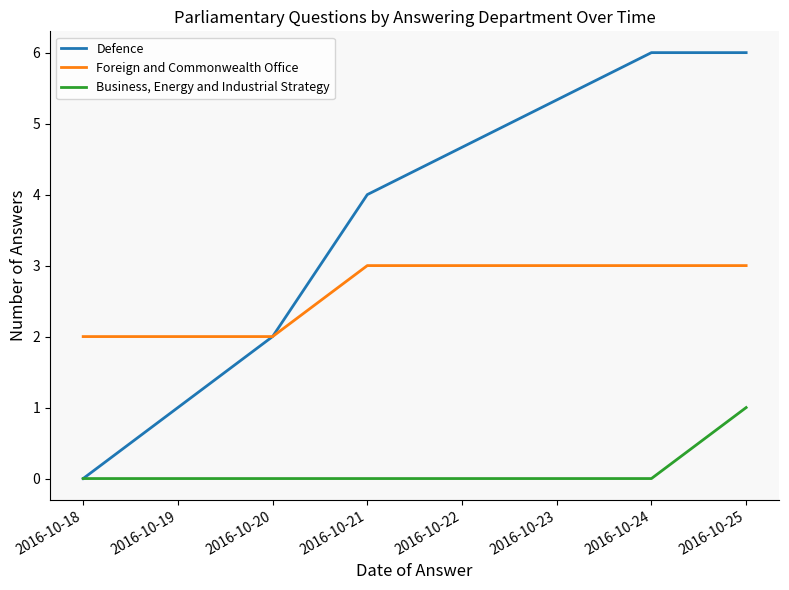

List the series in order of their overall mean, lowest first.

Business, Energy and Industrial Strategy, Foreign and Commonwealth Office, Defence